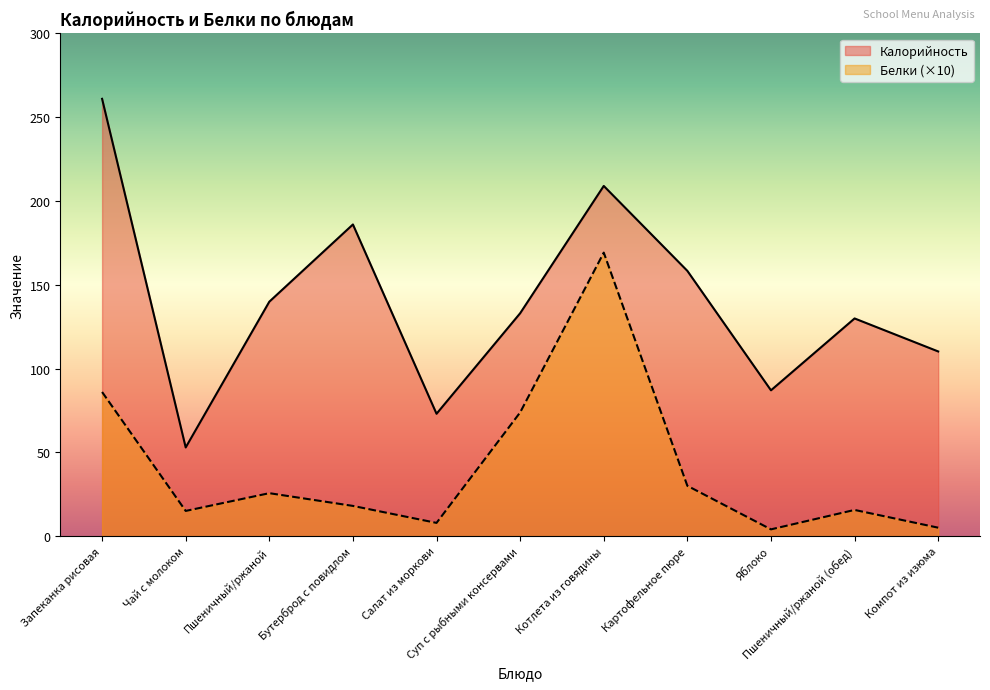

What position from the left is Компот из изюма?

11